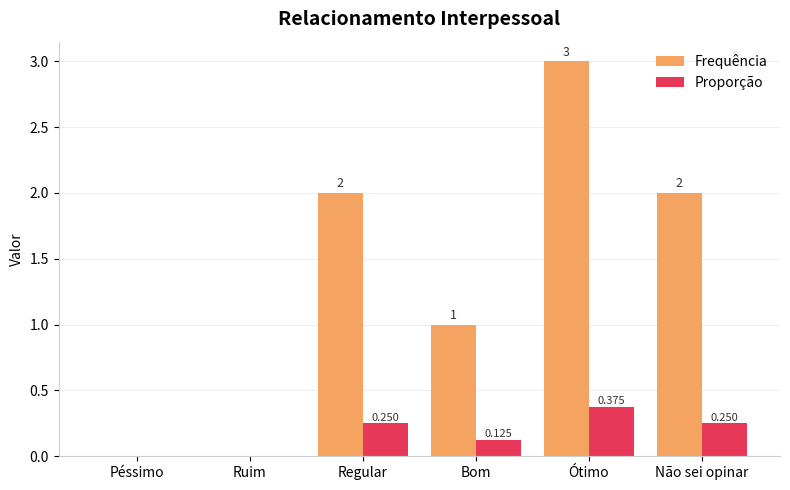

What is the maximum value shown in the chart?

3.0